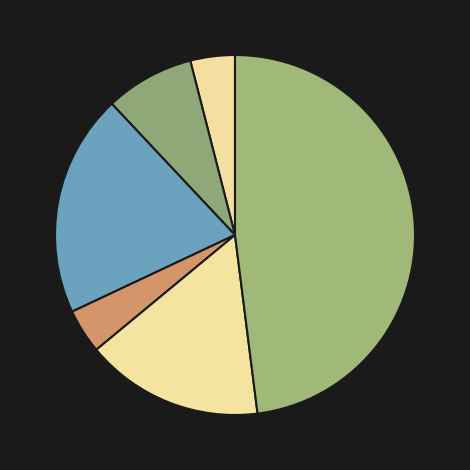

Count the number of slices in the pie.

6